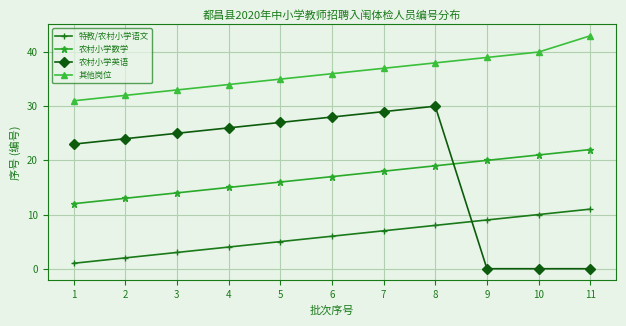

Which series has the largest total across all categories?

其他岗位